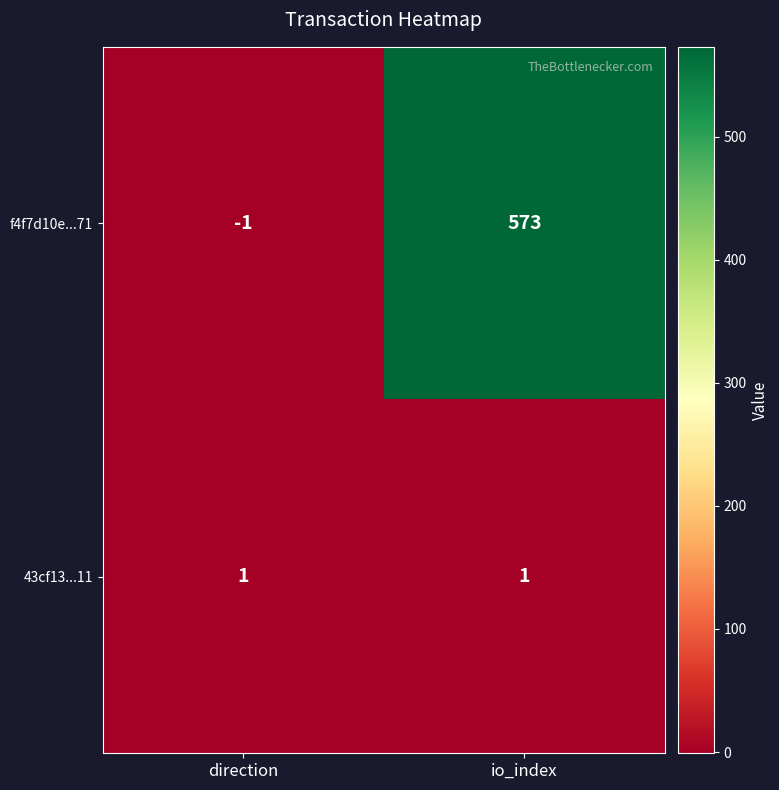

Reading left to right, transcribe all the data shown in this chart.

f4f7d10e...71: -1	573
43cf13...11: 1	1